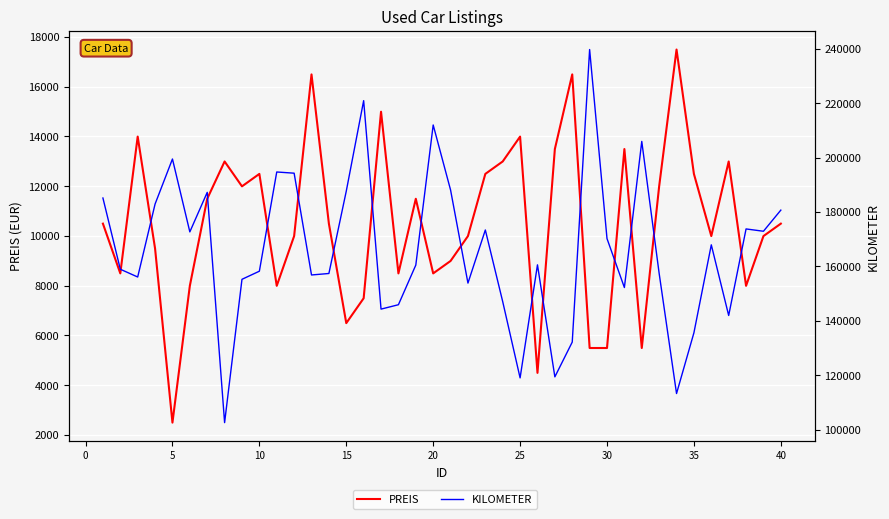

Which series has the largest total across all categories?

KILOMETER